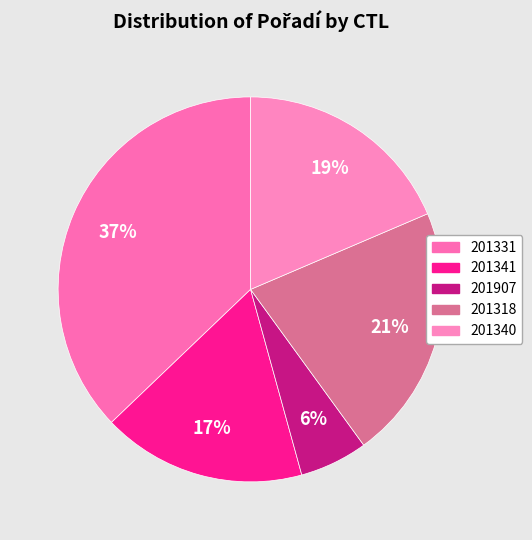

How many slices are in this pie chart?

5